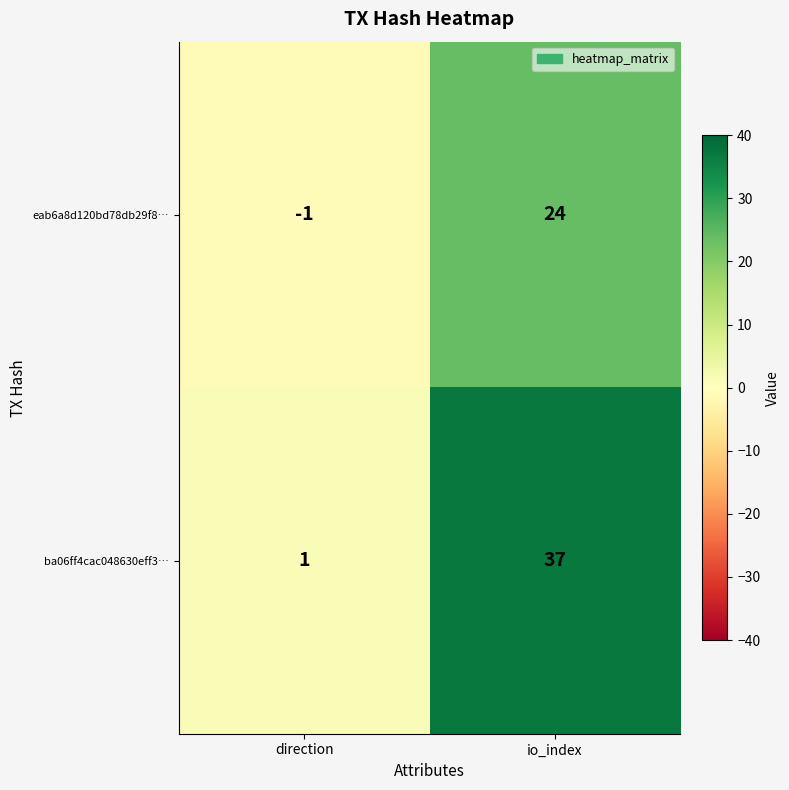

Which series has the widest spread of values?

ba06ff4cac048630eff3…